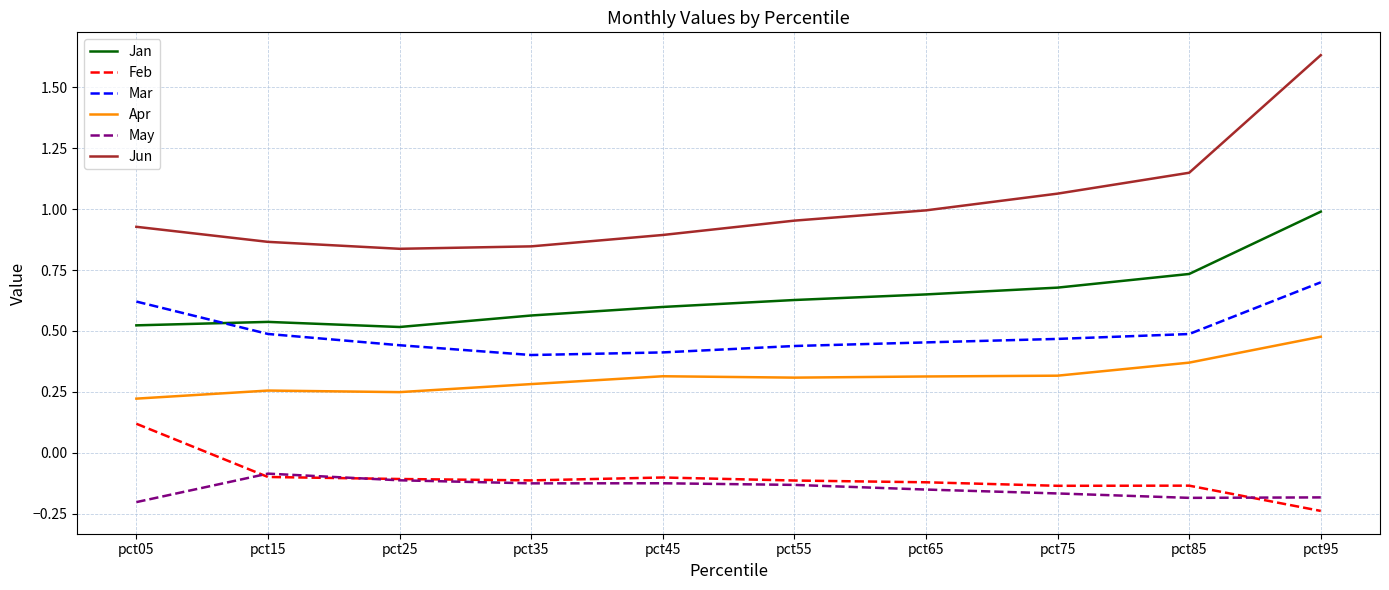

The Jan series shows 0.7 at pct85. True or false?

True